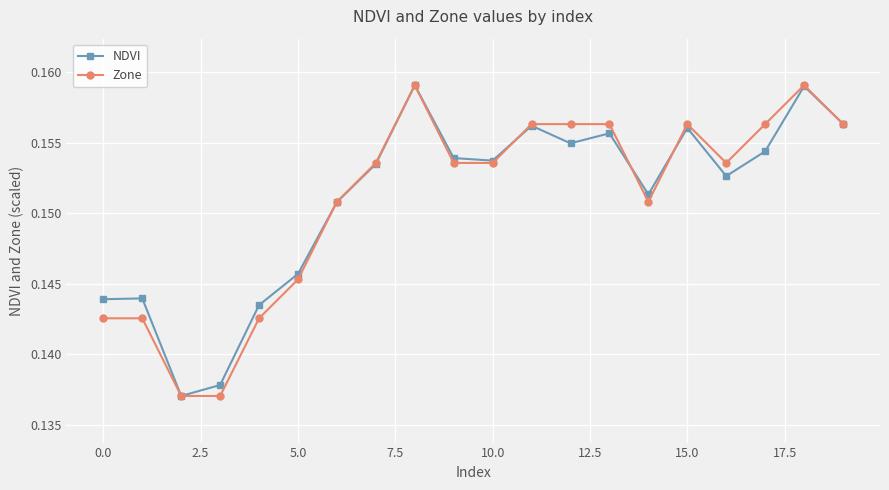

What are all the series names shown in the legend?

NDVI, Zone